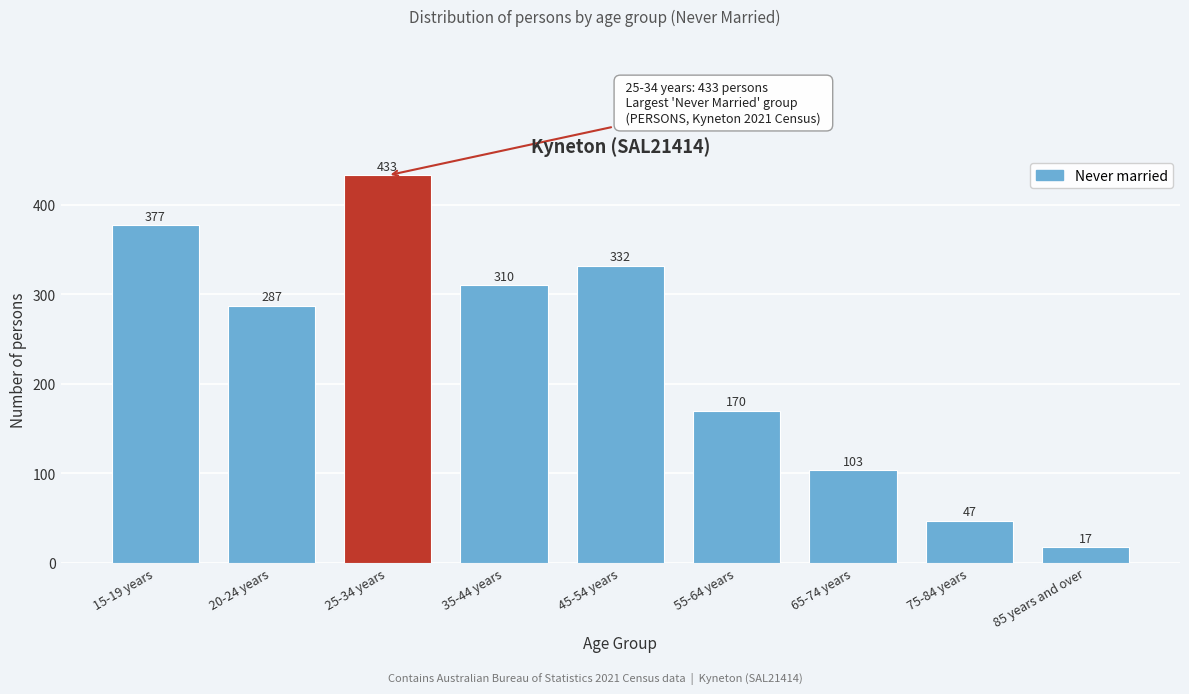

Reading left to right, extract all data points from this chart.

15-19 years=377	20-24 years=287	25-34 years=433	35-44 years=310	45-54 years=332	55-64 years=170	65-74 years=103	75-84 years=47	85 years and over=17